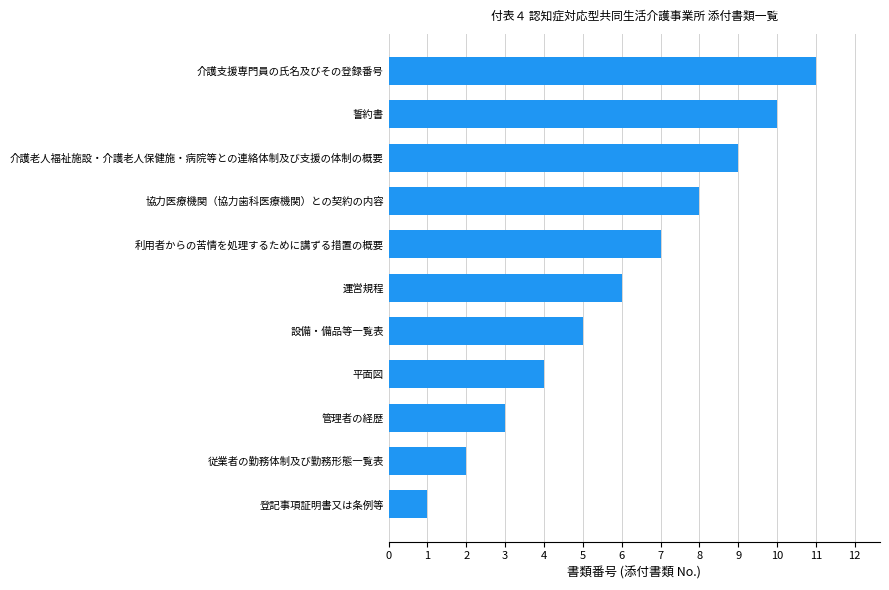

What is the difference between the maximum and minimum values?

10